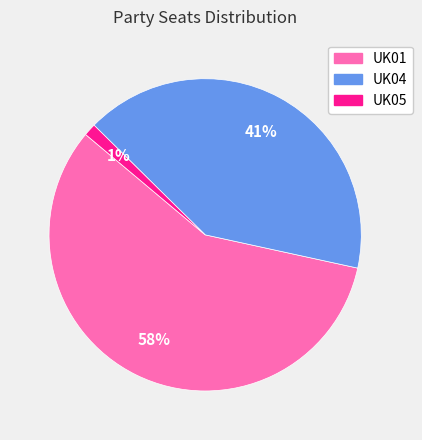

Which slice represents more than half of the pie?

UK01